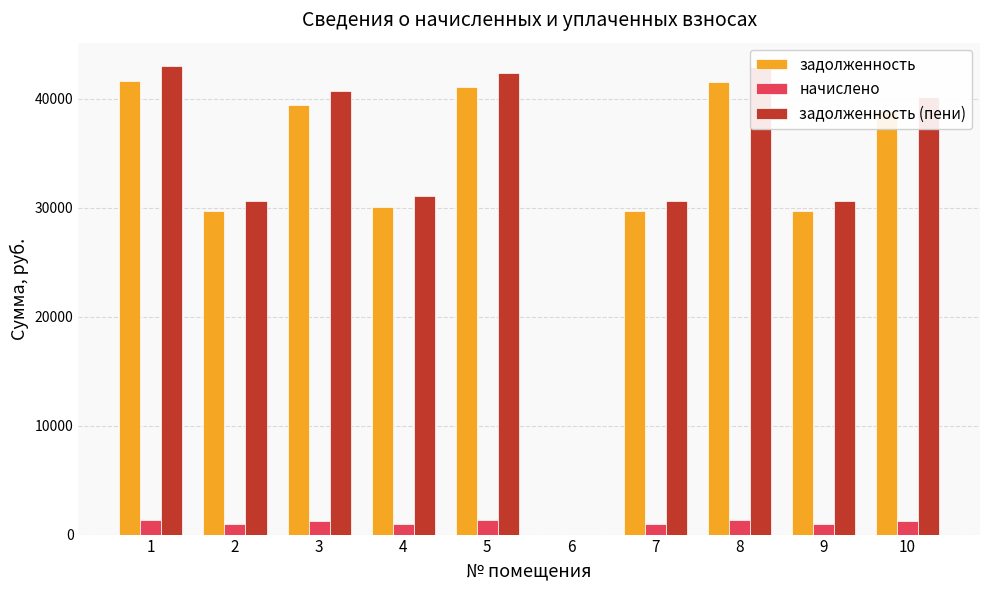

What is the highest value of the задолженность (пени) series?

42994.1